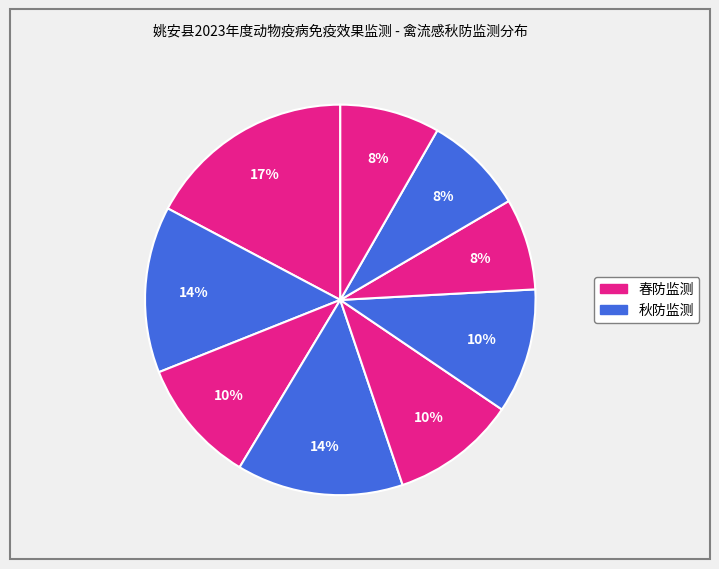

How many segments does this pie chart have?

9